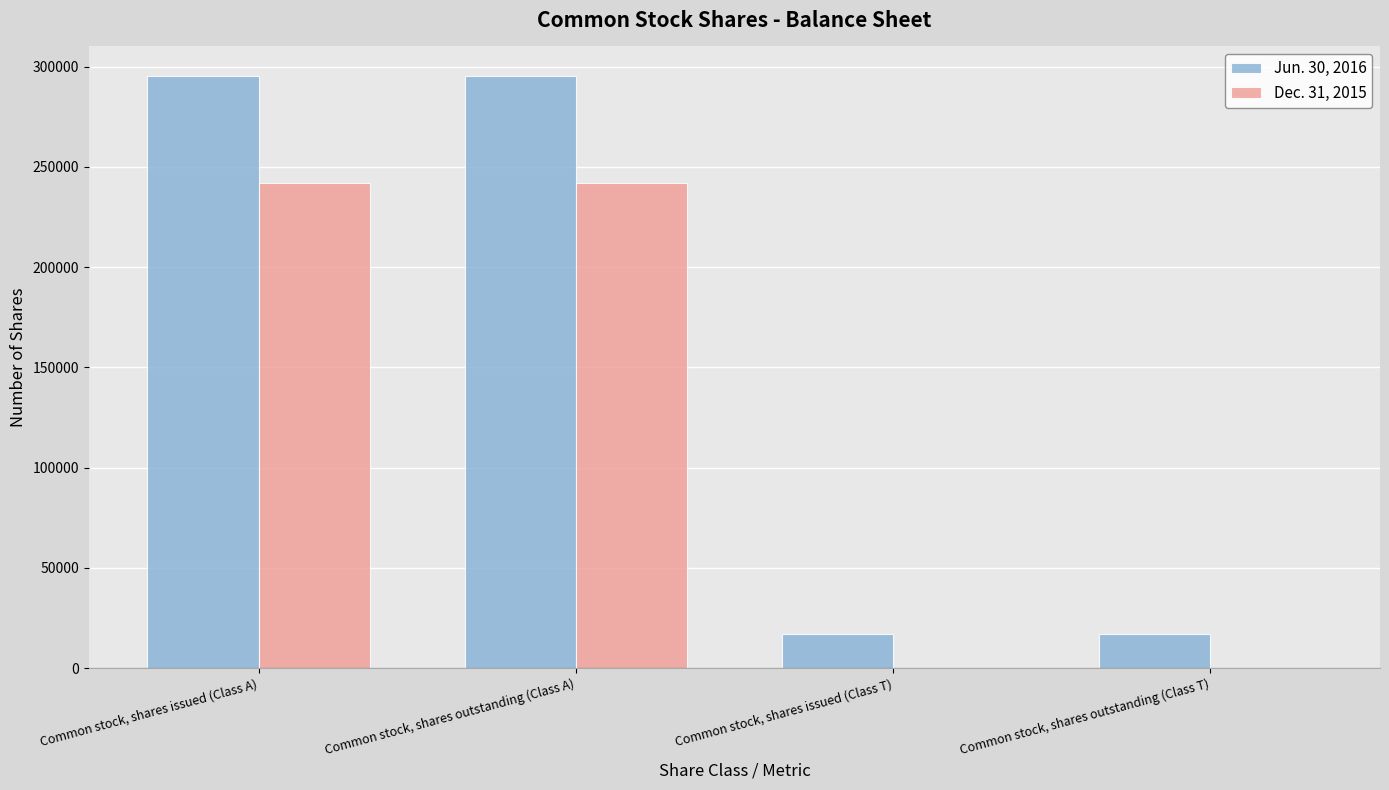

What is the total value across all series at Common stock, shares outstanding (Class T)?

17317